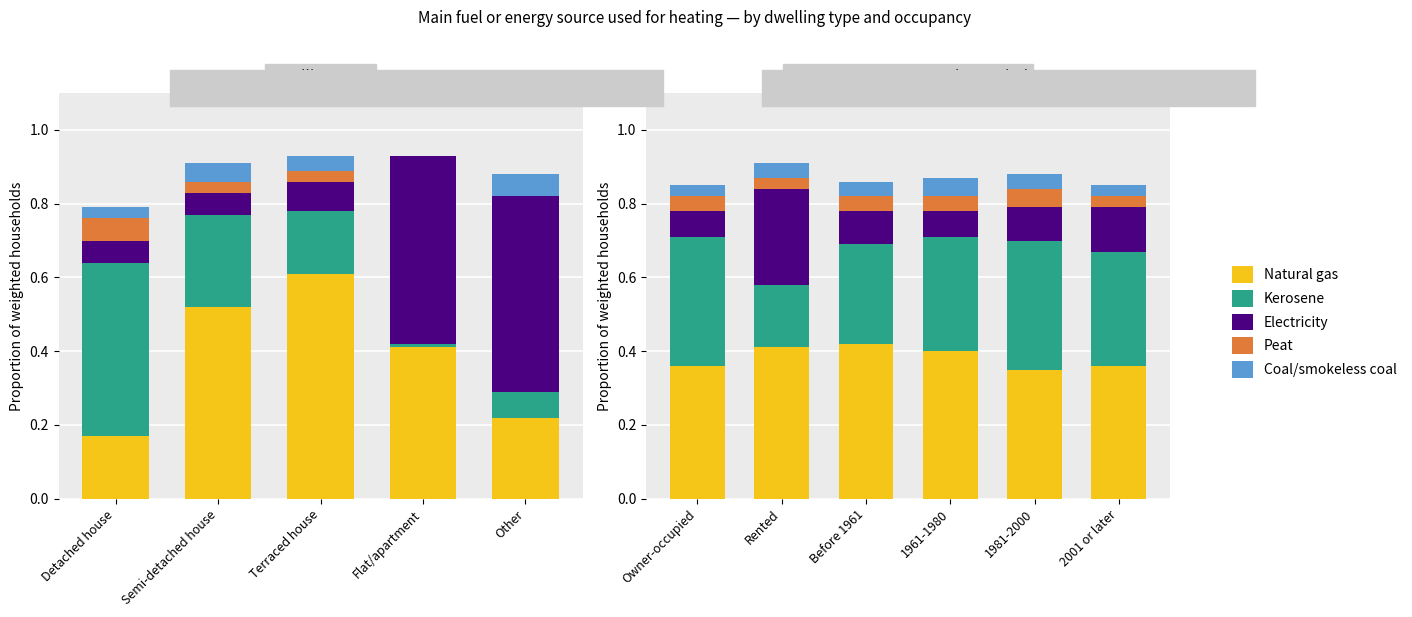

What is the difference between the maximum and minimum values in the Electricity series?

0.2